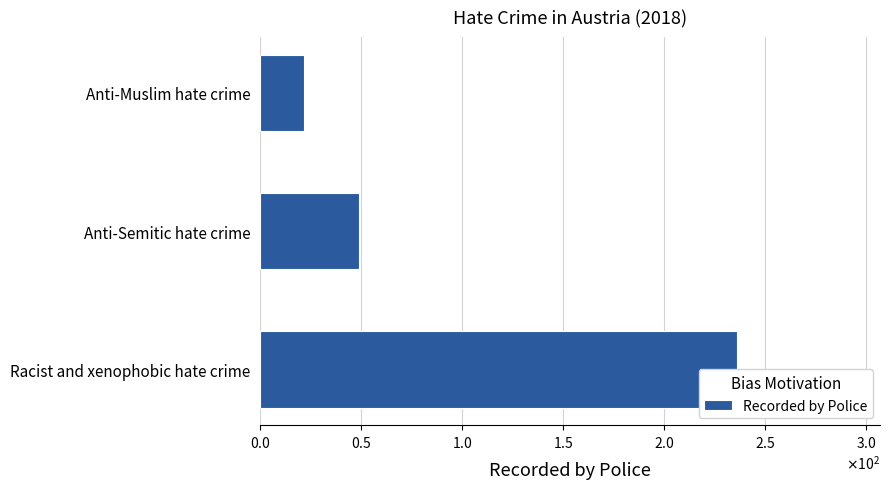

The value at Anti-Semitic hate crime is 49. True or false?

True